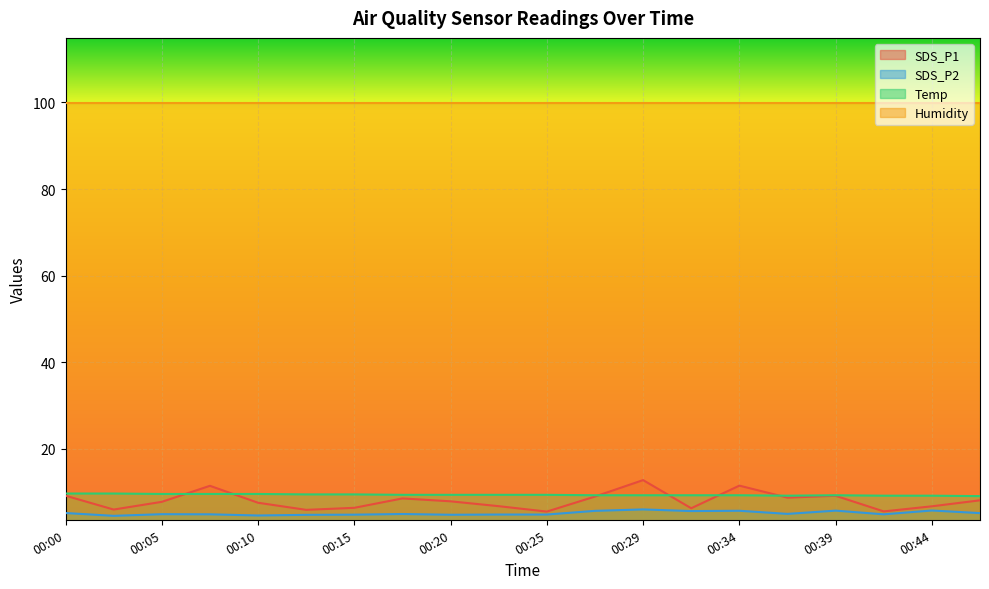

How many series are shown in this chart?

4